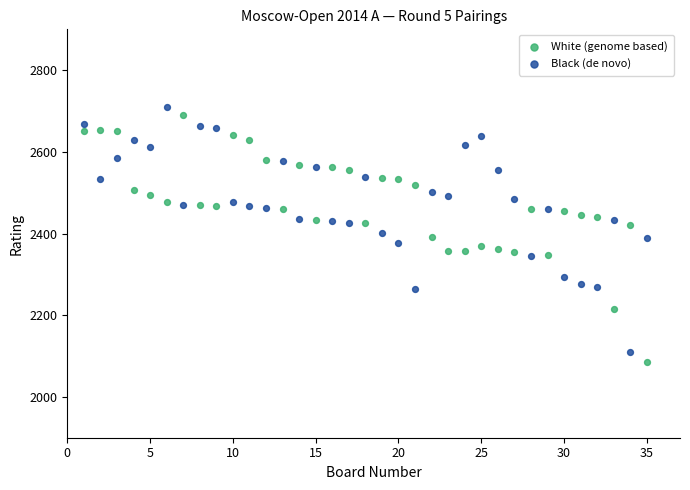

Across all data points, what is the range of X values (max minus min)?

34